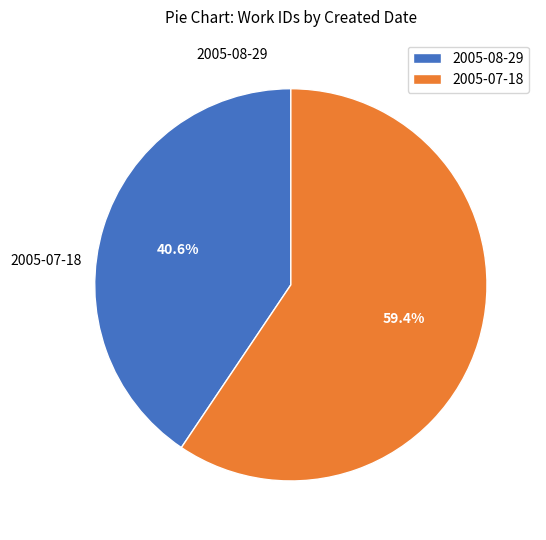

Rank the categories by value from lowest to highest.

2005-08-29, 2005-07-18